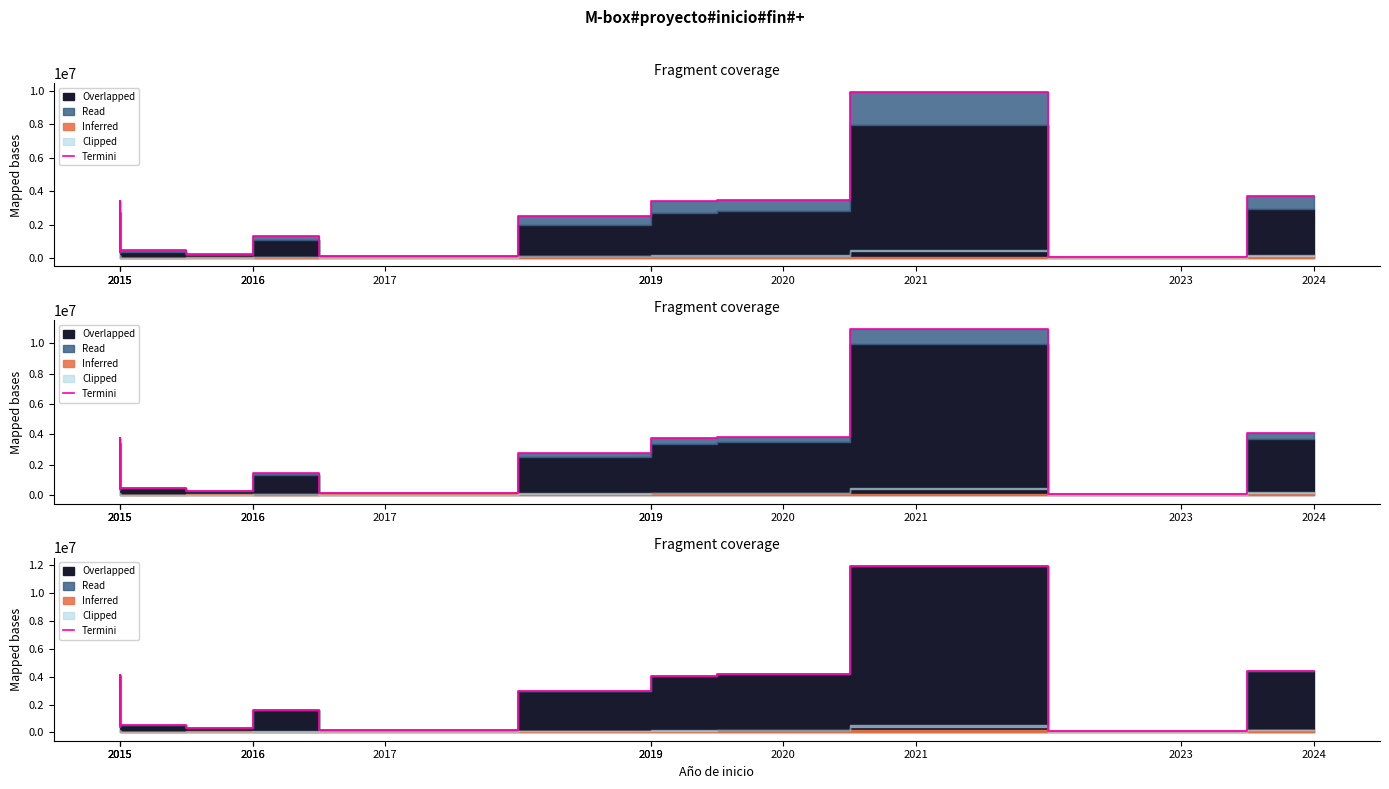

Where is the data nearest to the value 6015657?

2024